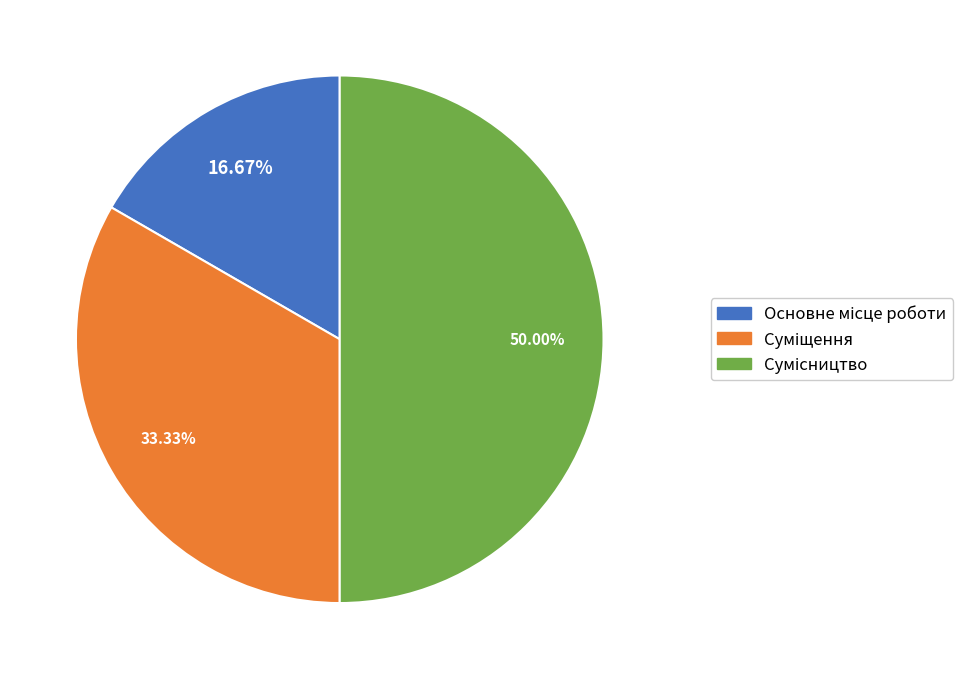

How many slices are in this pie chart?

3